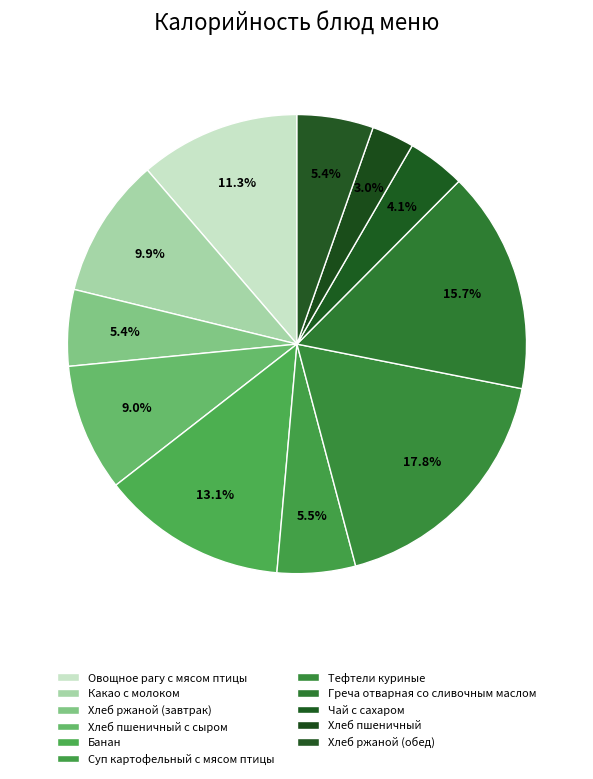

Which category has the smallest portion of the pie?

Хлеб пшеничный